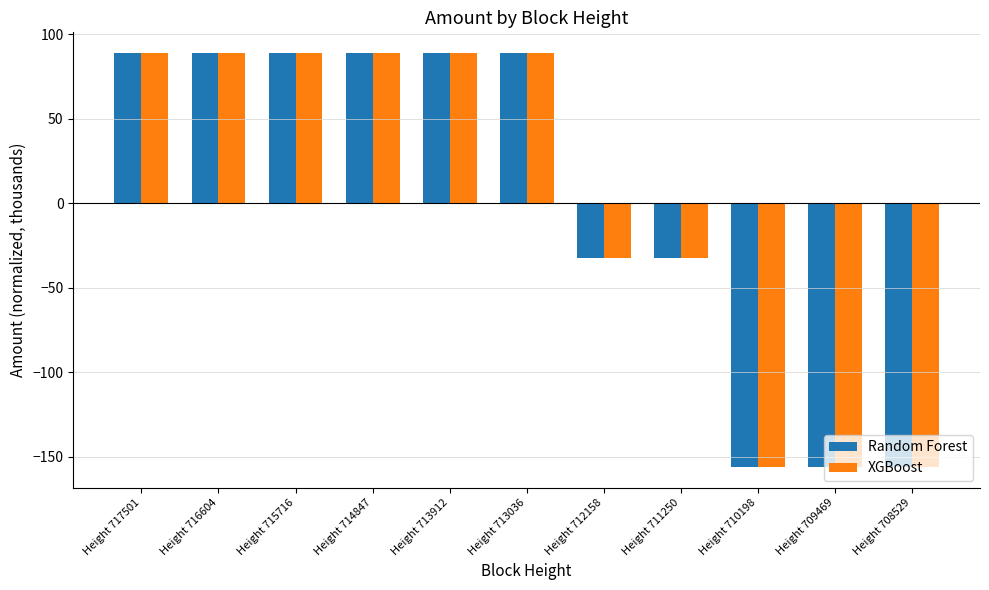

What is the lowest value of the Random Forest series?

-156.2